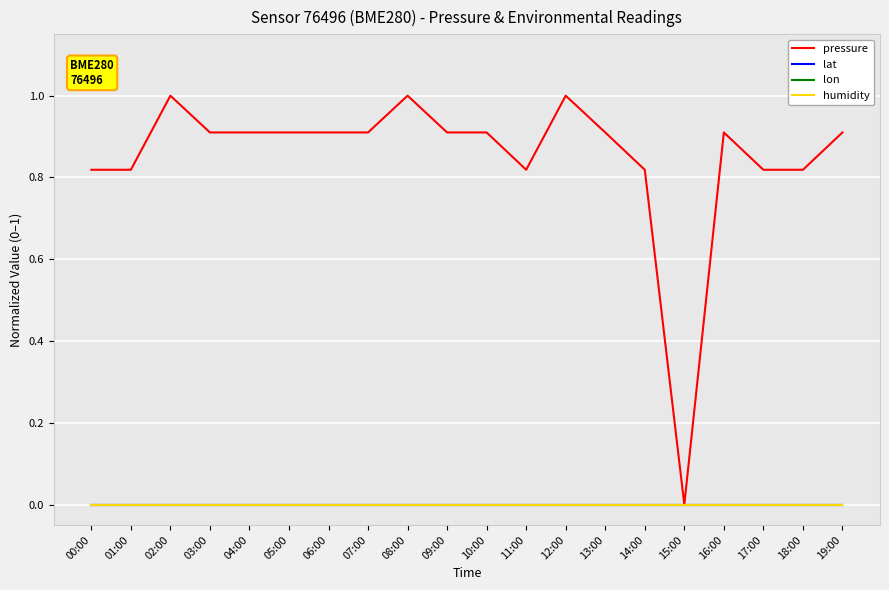

Is this an area chart (filled region under the line)?

No